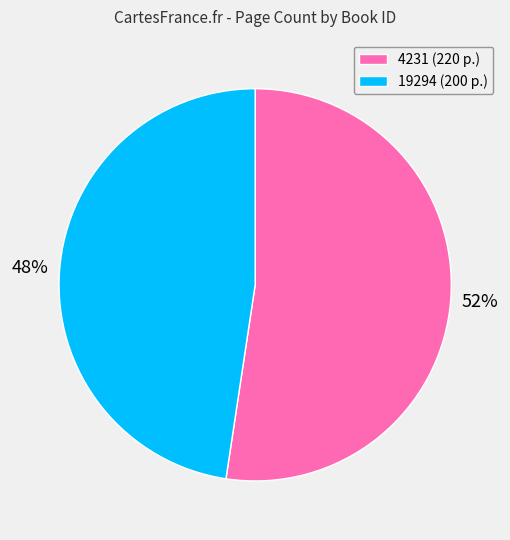

Which slice is the largest?

4231